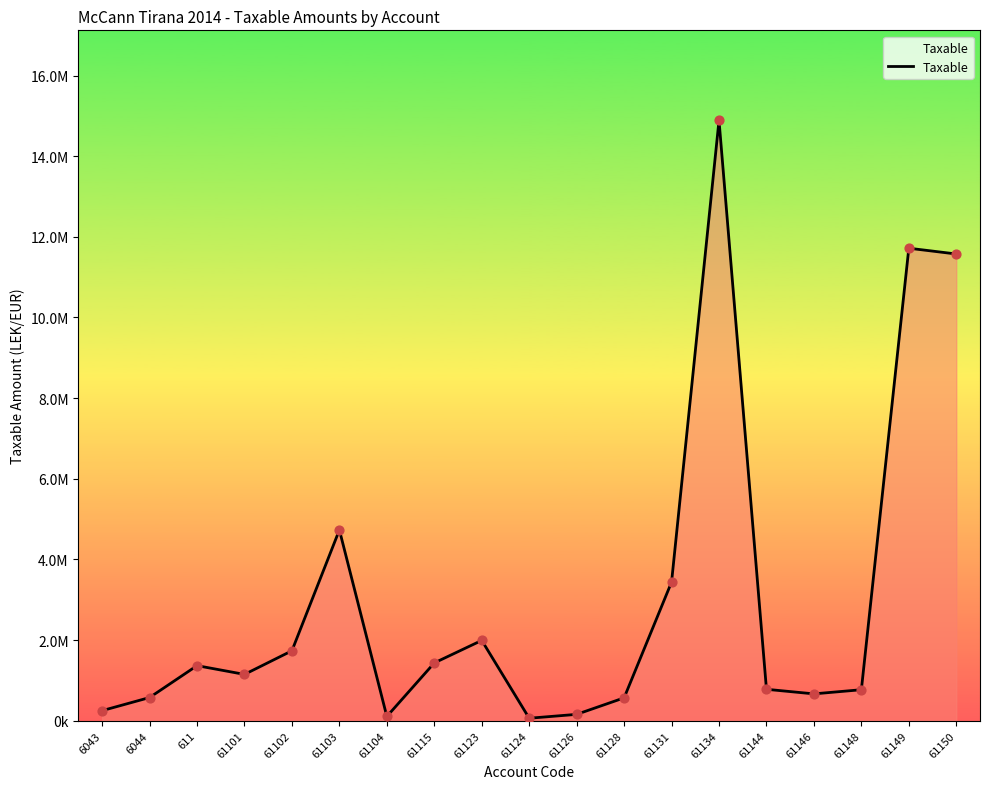

Approximately how many times larger is the value at 611 compared to 61126?

8.6